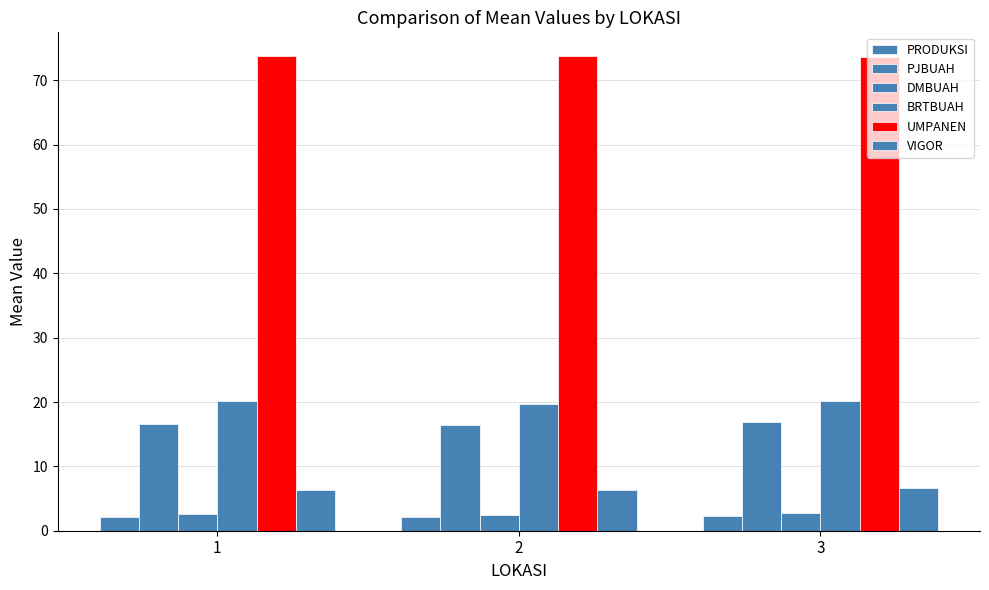

Which series has the largest total across all categories?

UMPANEN